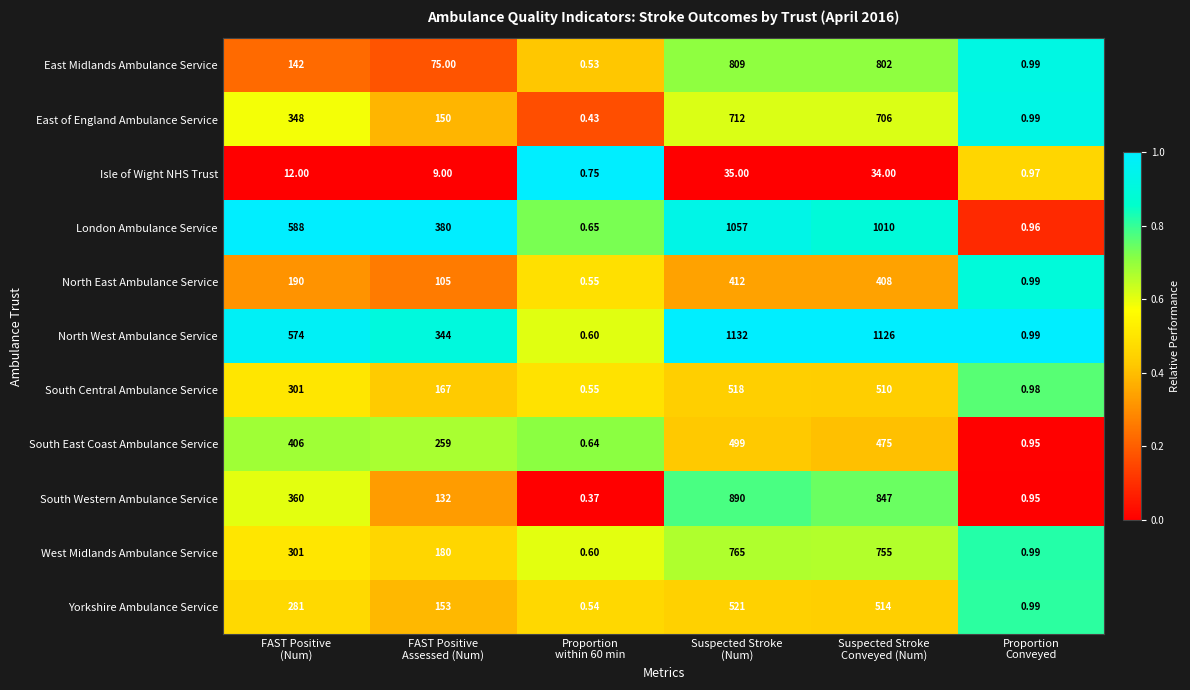

Rank the series by their maximum value, from lowest to highest.

Isle of Wight NHS Trust, North East Ambulance Service, South East Coast Ambulance Service, South Central Ambulance Service, Yorkshire Ambulance Service, East of England Ambulance Service, West Midlands Ambulance Service, East Midlands Ambulance Service, South Western Ambulance Service, London Ambulance Service, North West Ambulance Service